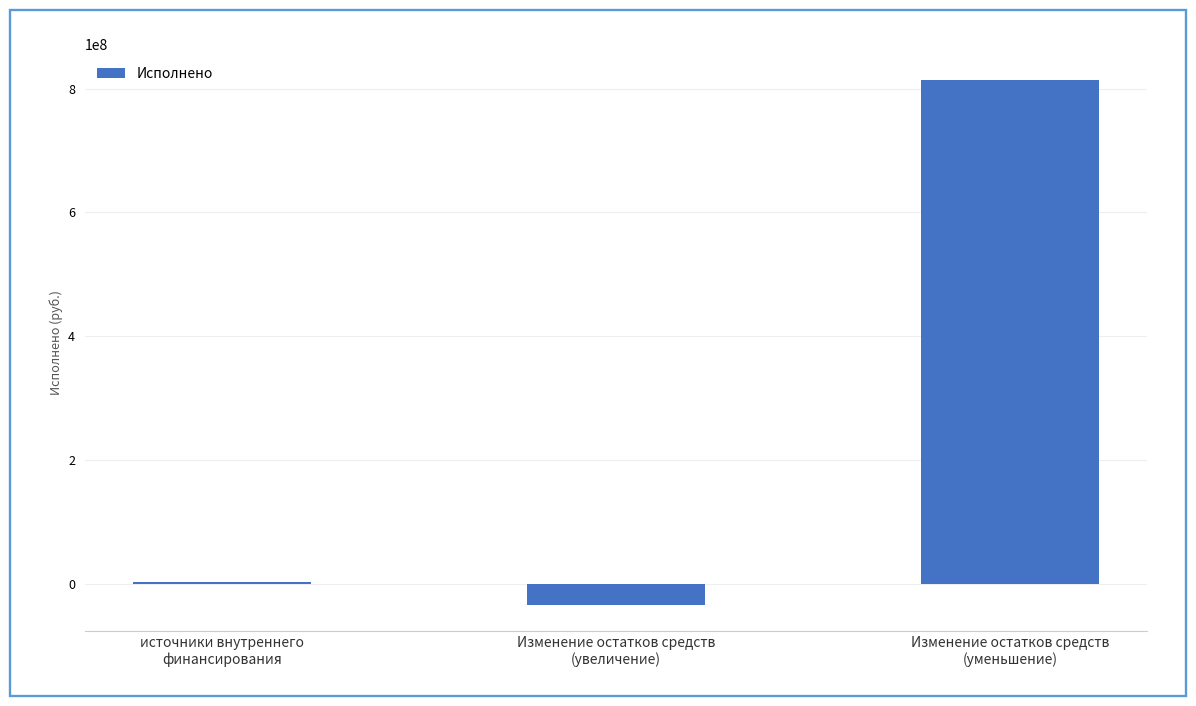

How many values are below 3894804?

1